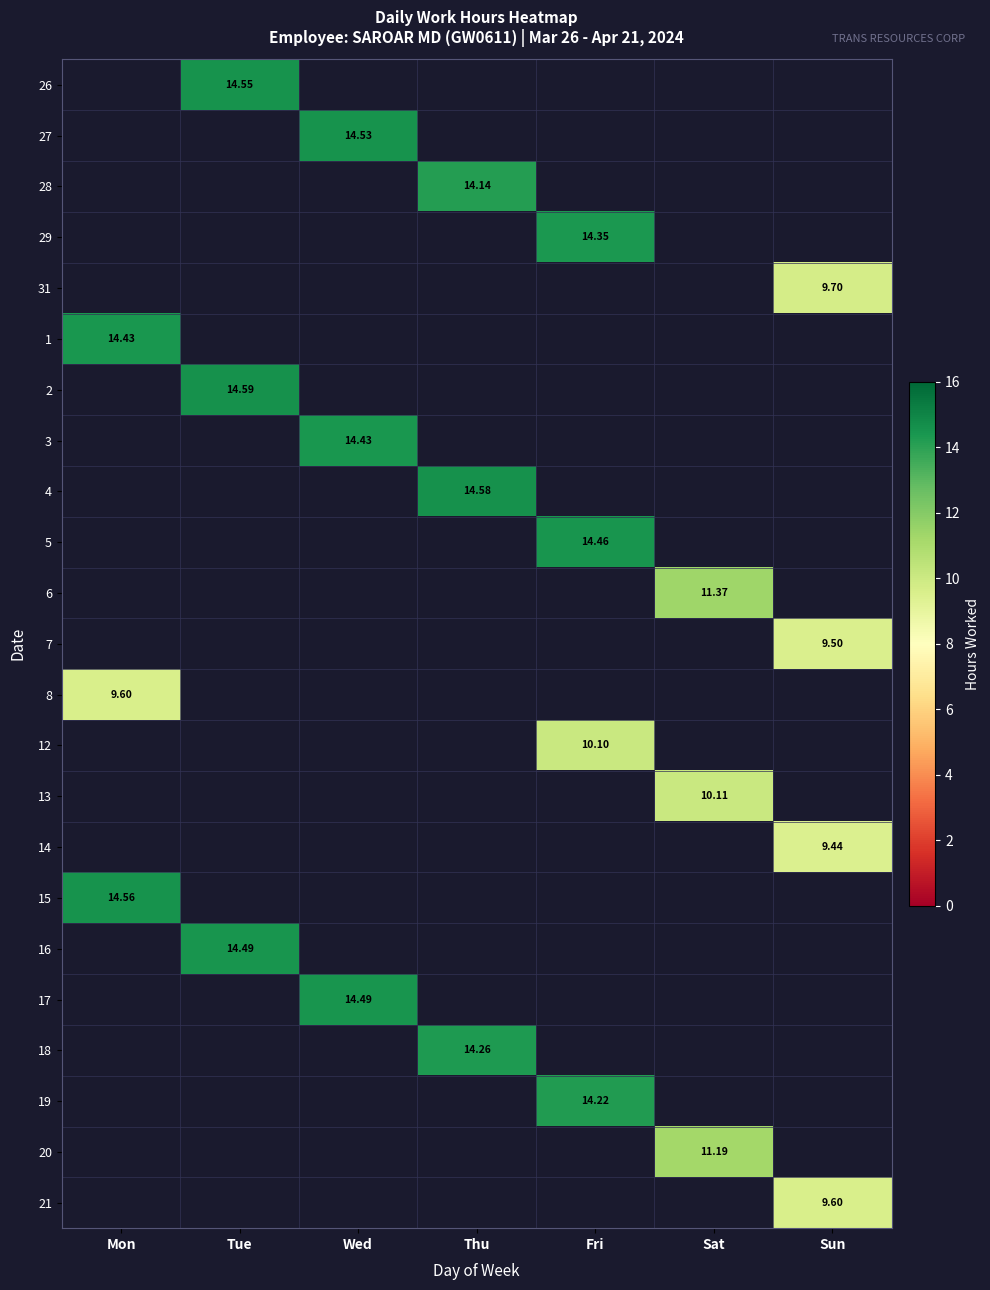

Is it true that 2 equals 26.0 at Tue?

False